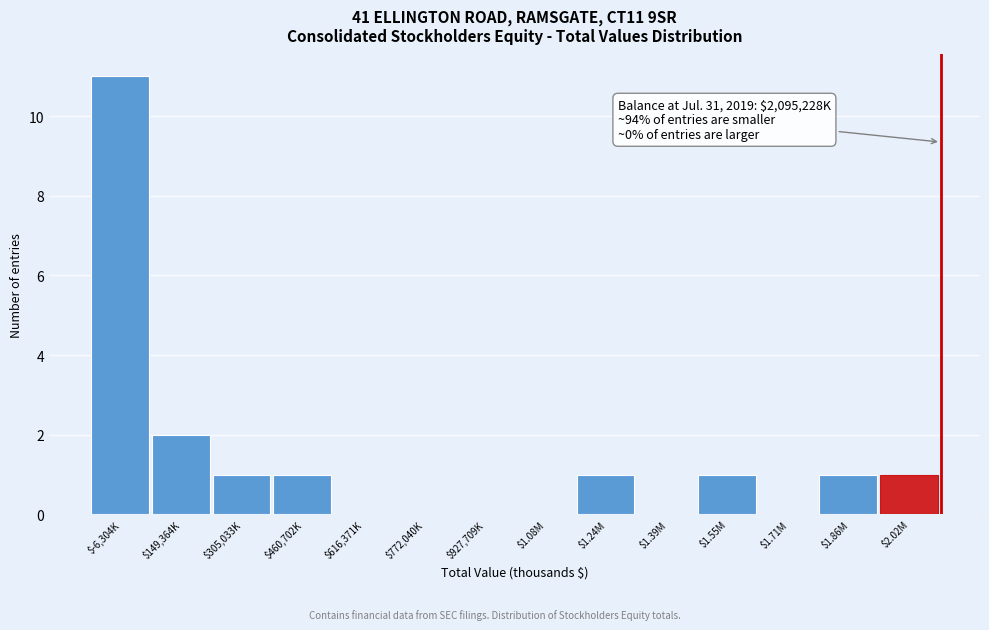

What is the sum of all values?

19